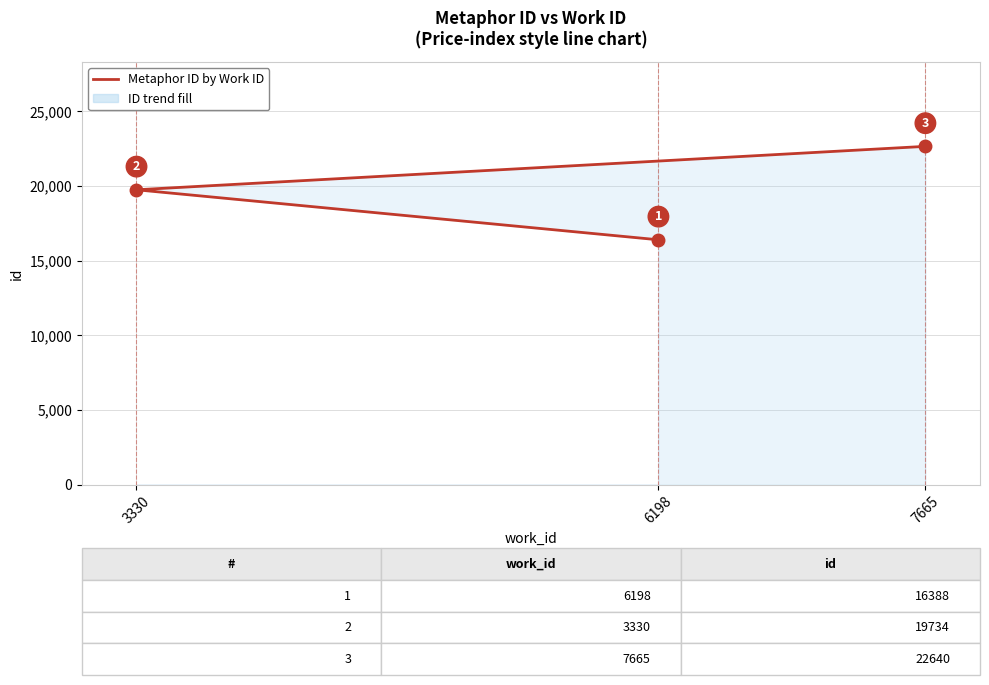

What is the average value?

19587